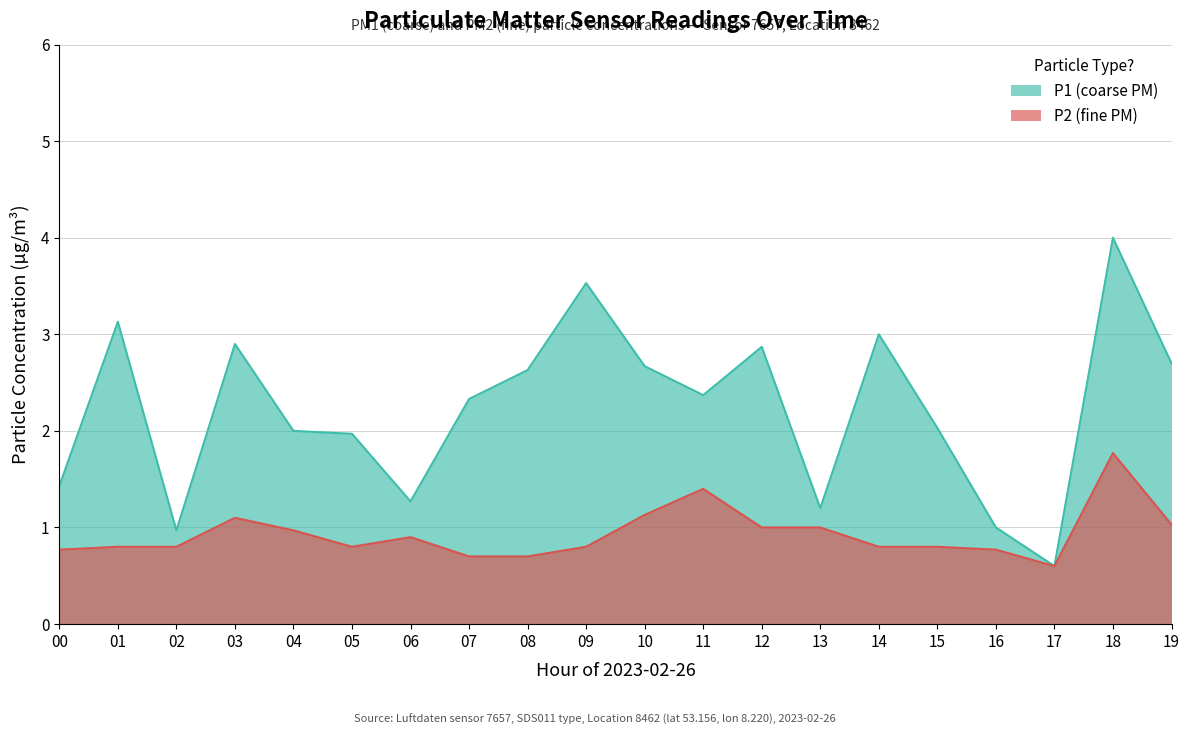

Reading right to left, what are all the values shown in this chart?

P1: 2.7	4.0	0.6	1.0	2.0	3.0	1.2	2.9	2.4	2.7	3.5	2.6	2.3	1.3	2.0	2.0	2.9	1.0	3.1	1.4
P2: 1.0	1.8	0.6	0.8	0.8	0.8	1.0	1.0	1.4	1.1	0.8	0.7	0.7	0.9	0.8	1.0	1.1	0.8	0.8	0.8